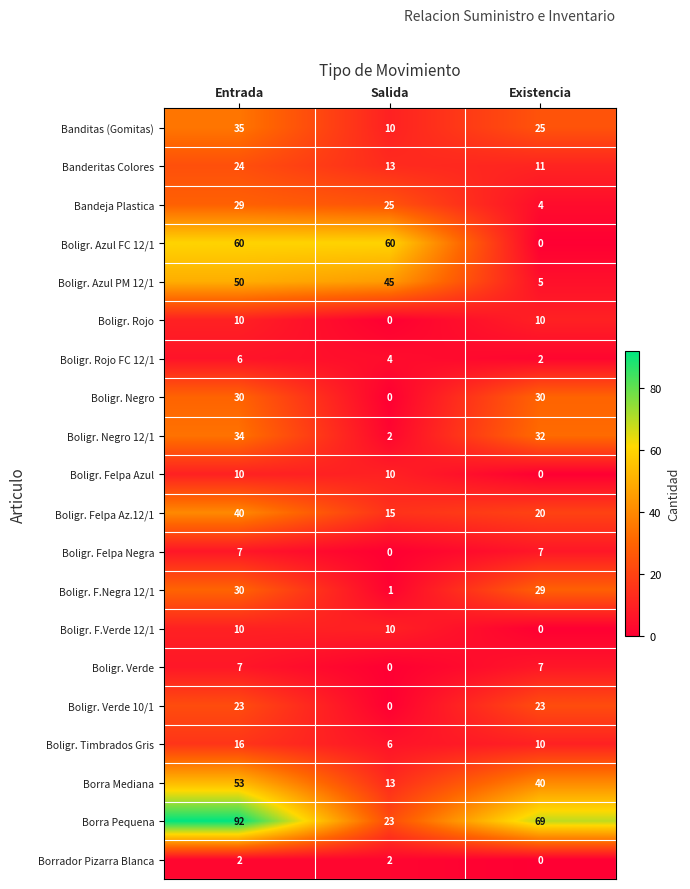

Which category has the lowest value in the Borra Pequena series?

Salida